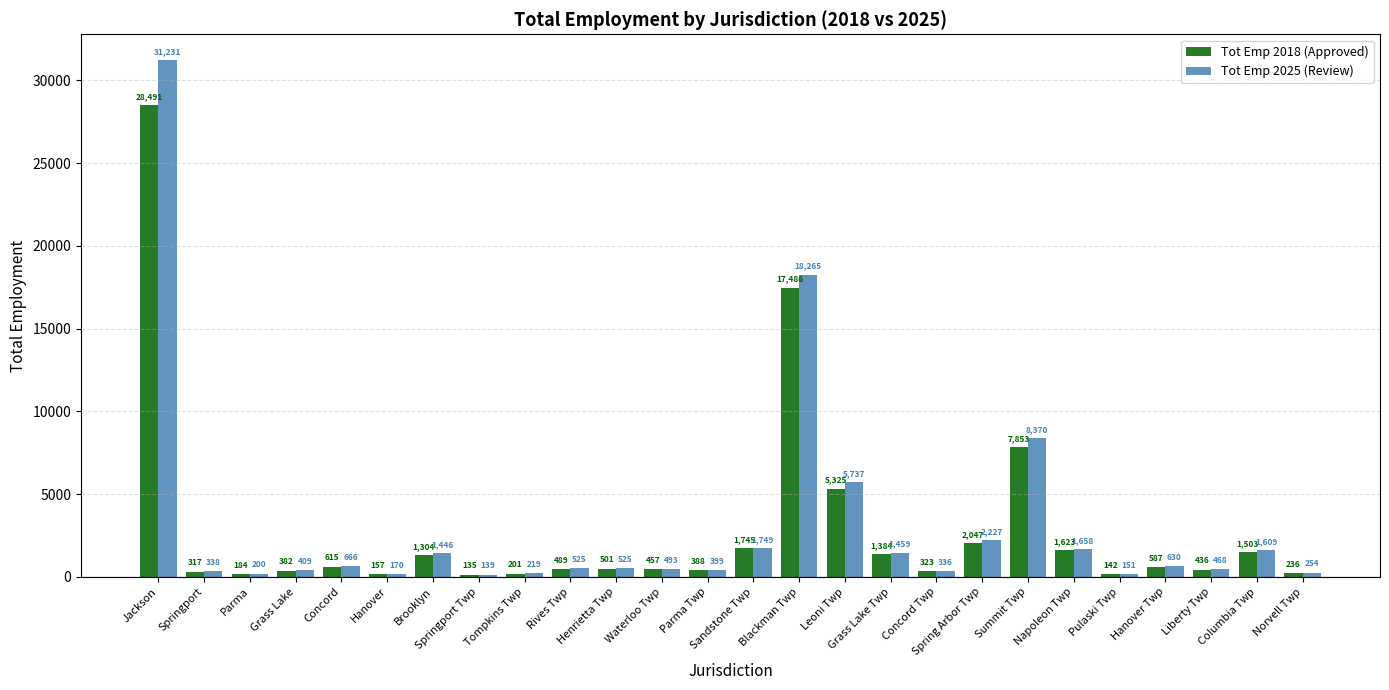

Rank the categories by Tot Emp 2018 (Approved) value from lowest to highest.

Springport Twp, Pulaski Twp, Hanover, Parma, Tompkins Twp, Norvell Twp, Springport, Concord Twp, Grass Lake, Parma Twp, Liberty Twp, Waterloo Twp, Rives Twp, Henrietta Twp, Hanover Twp, Concord, Brooklyn, Grass Lake Twp, Columbia Twp, Napoleon Twp, Sandstone Twp, Spring Arbor Twp, Leoni Twp, Summit Twp, Blackman Twp, Jackson